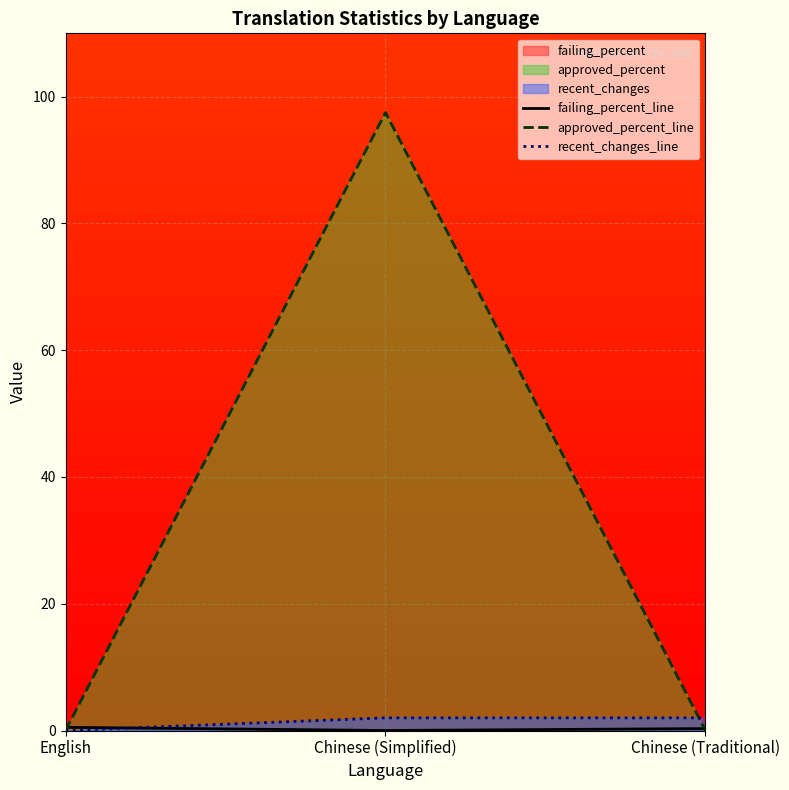

Is it true that failing_percent_line equals 0.2 at Chinese (Traditional)?

False